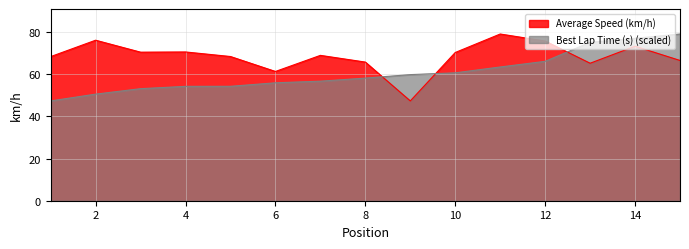

List the series in order of their peak value, lowest first.

Best Lap Time (s), Average Speed (km/h)